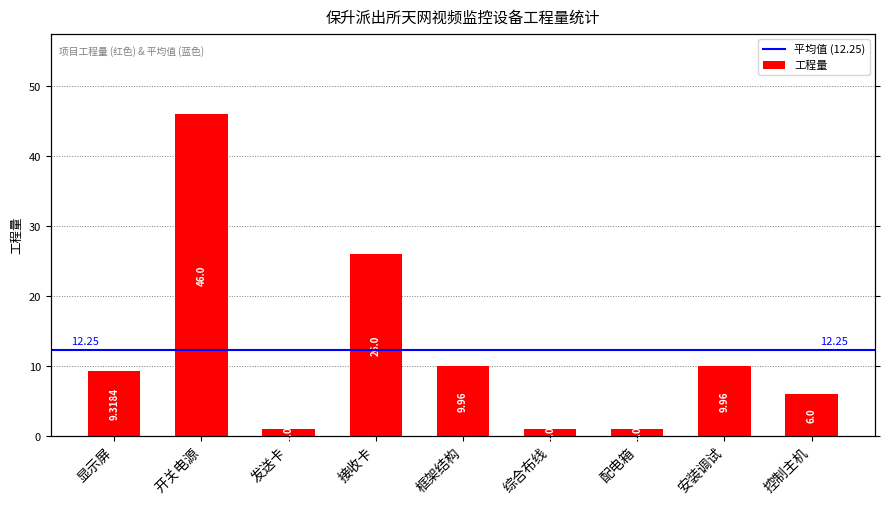

Is it true that the value at 控制主机 is 4.1?

False